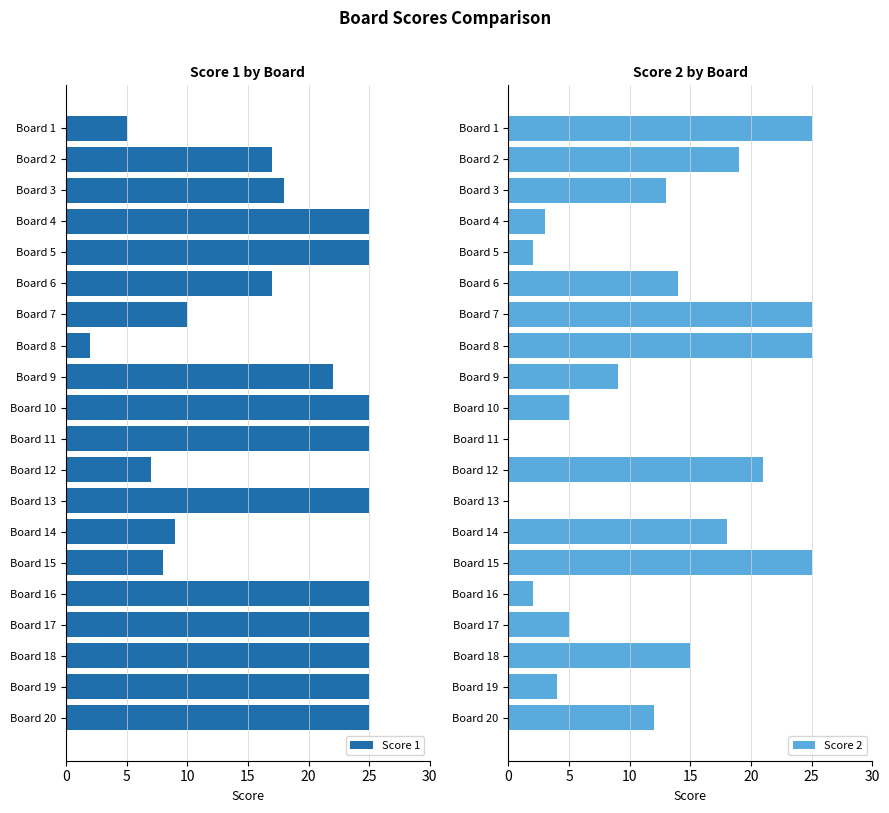

What is the sum of all Score 1 values?

365